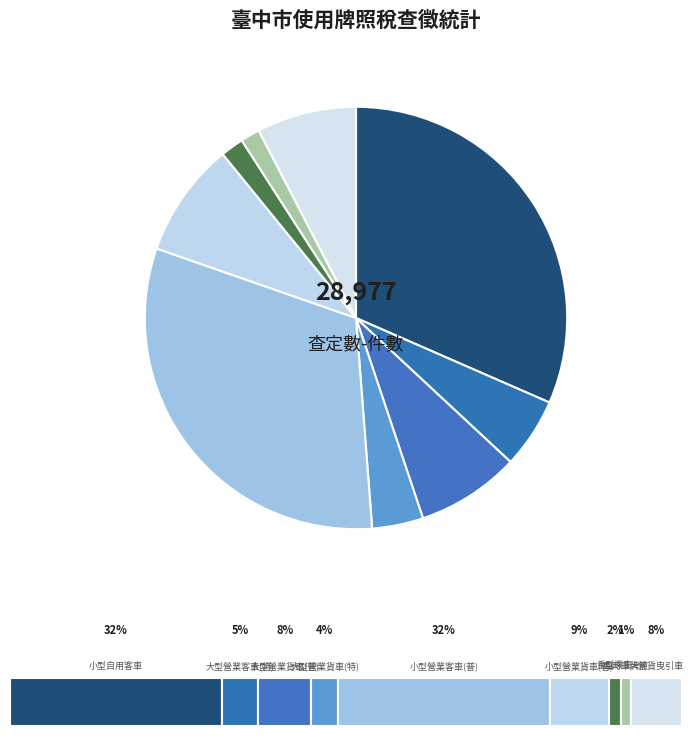

How many slices are in this pie chart?

9